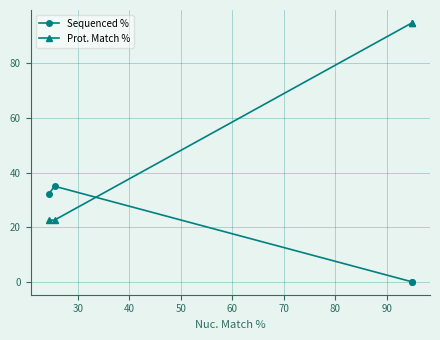

How many lines are shown in the chart?

2